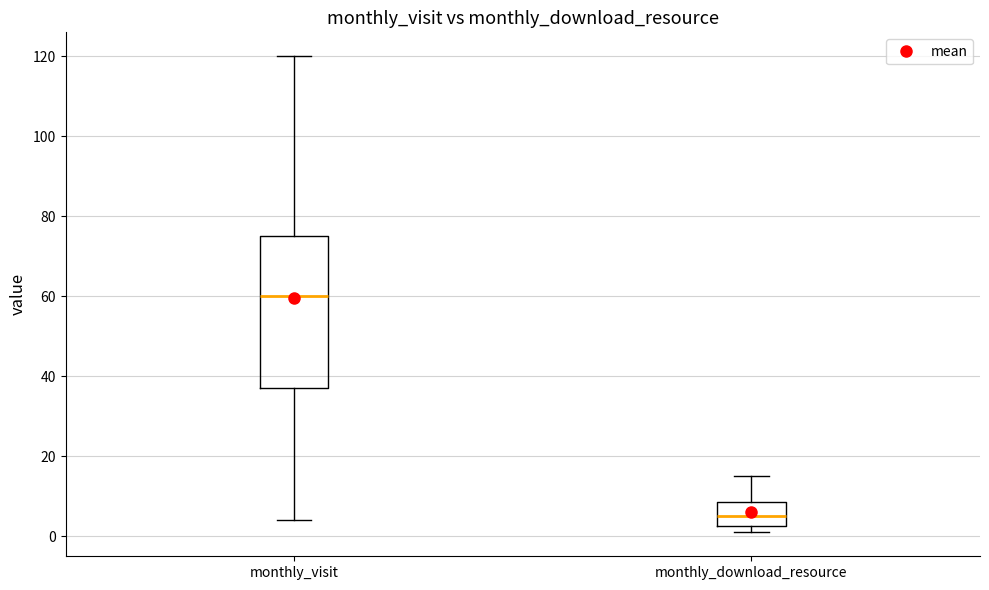

Which box is the tallest, from its lower edge to its upper edge?

monthly_visit